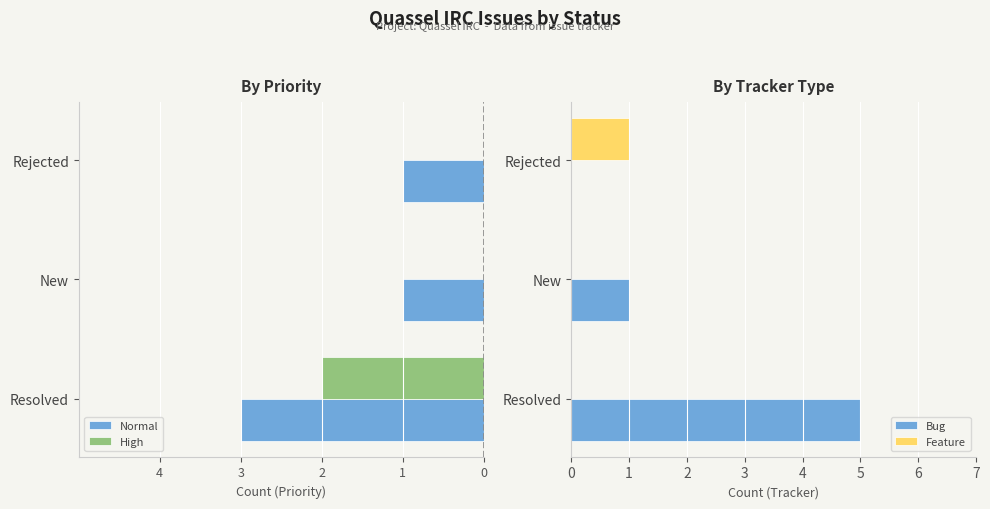

Is it true that Bug equals 5 at Resolved?

True